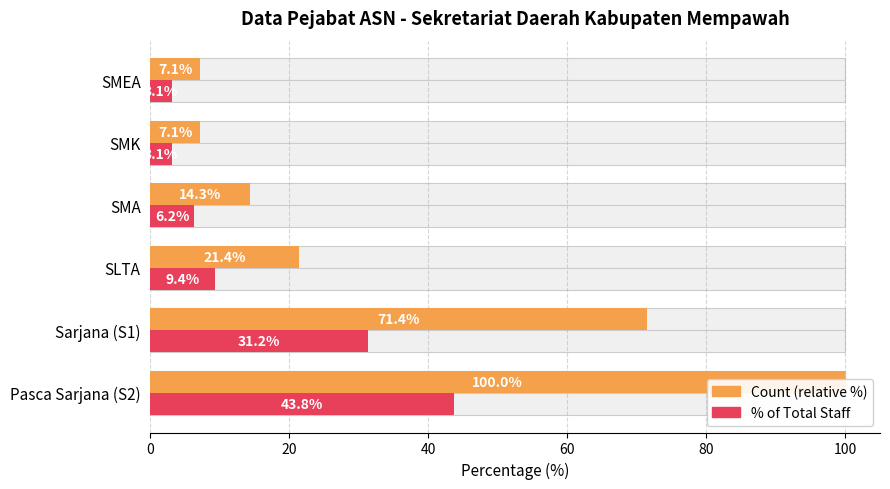

Reading left to right, what are all the values shown in this chart?

Count (relative %): 0=100.0	20=71.4	40=21.4	60=14.3	80=7.1	100=7.1
% of Total Staff: 0=43.8	20=31.2	40=9.4	60=6.2	80=3.1	100=3.1